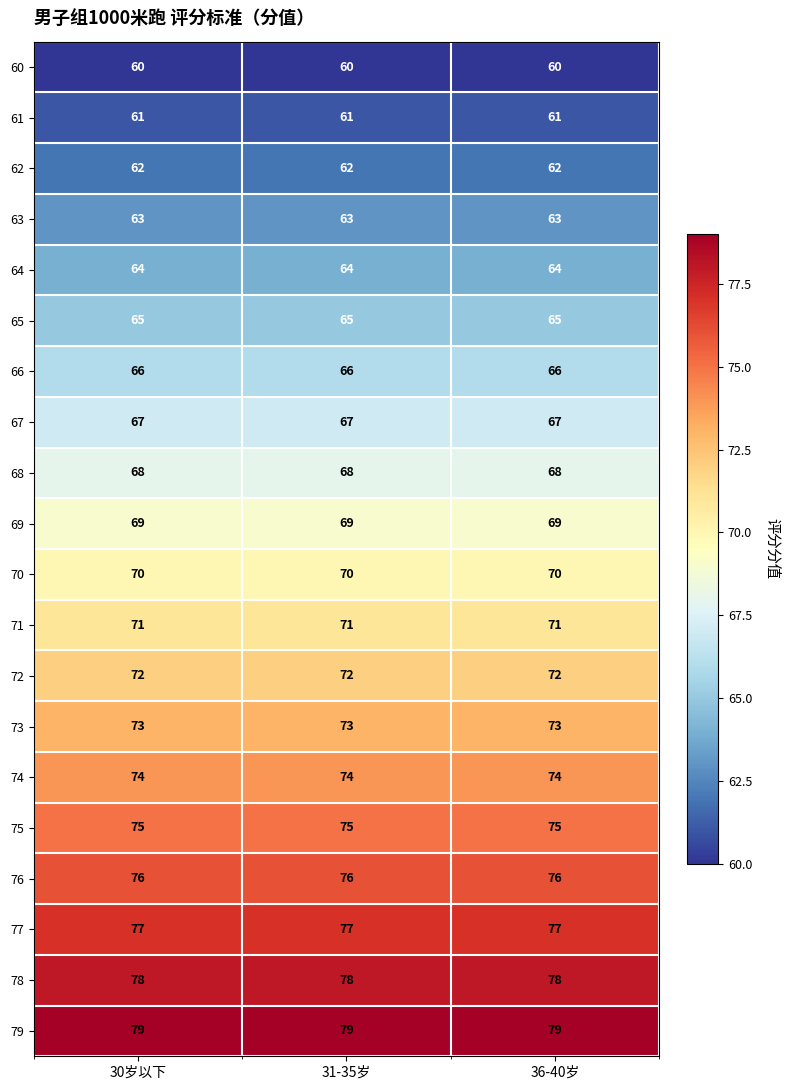

What is the greatest value displayed?

79